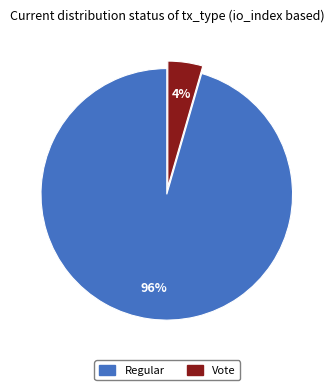

Is there any slice that represents more than half of the pie?

Yes